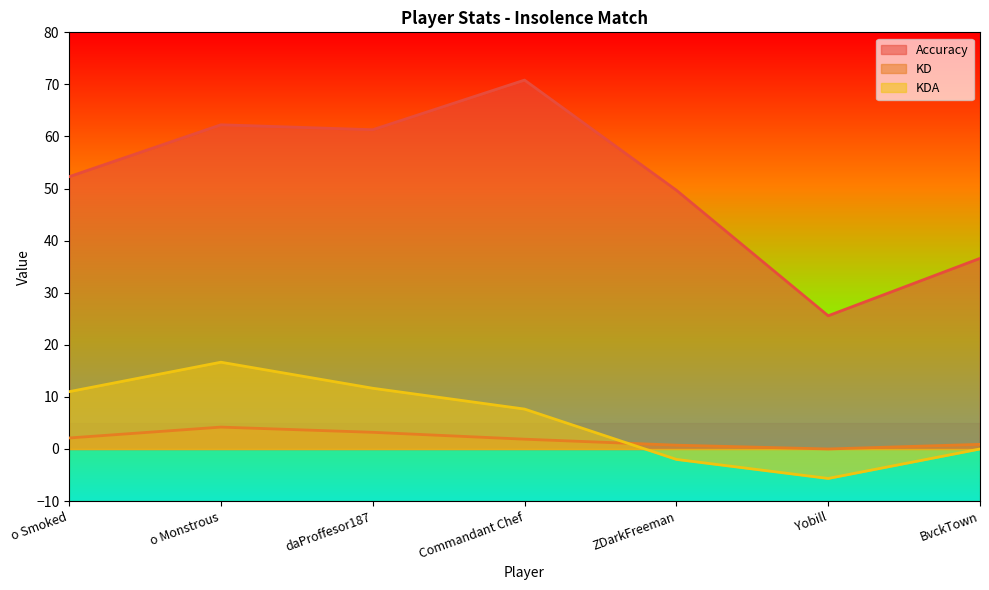

What are all the series names shown in the legend?

Accuracy, KD, KDA